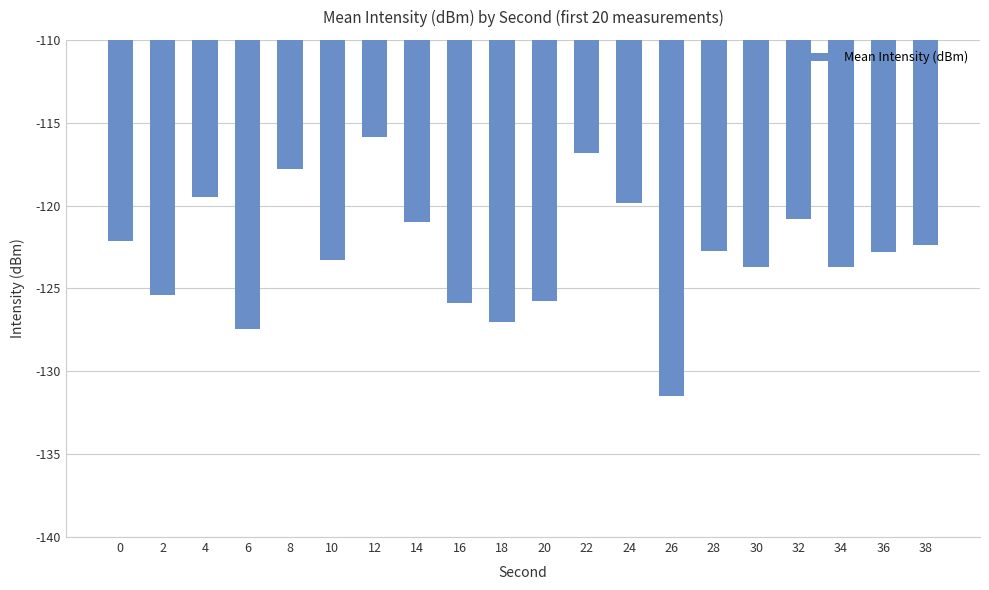

What is the difference between the maximum and second lowest values?

11.6